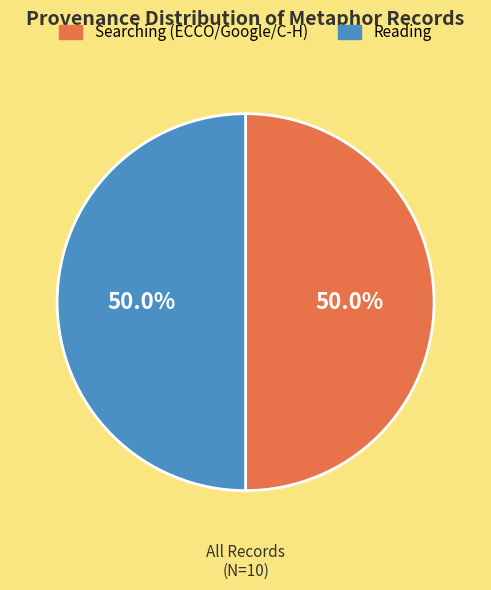

To the nearest percent, what is the difference between the largest and smallest slice percentages?

0%